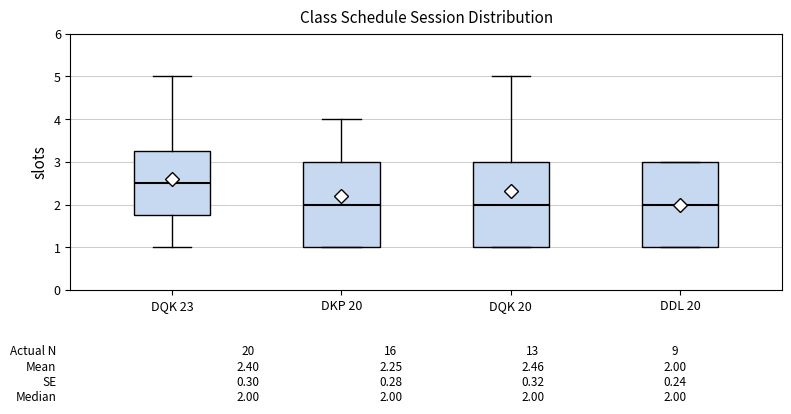

Which box has the highest median line?

DQK 23